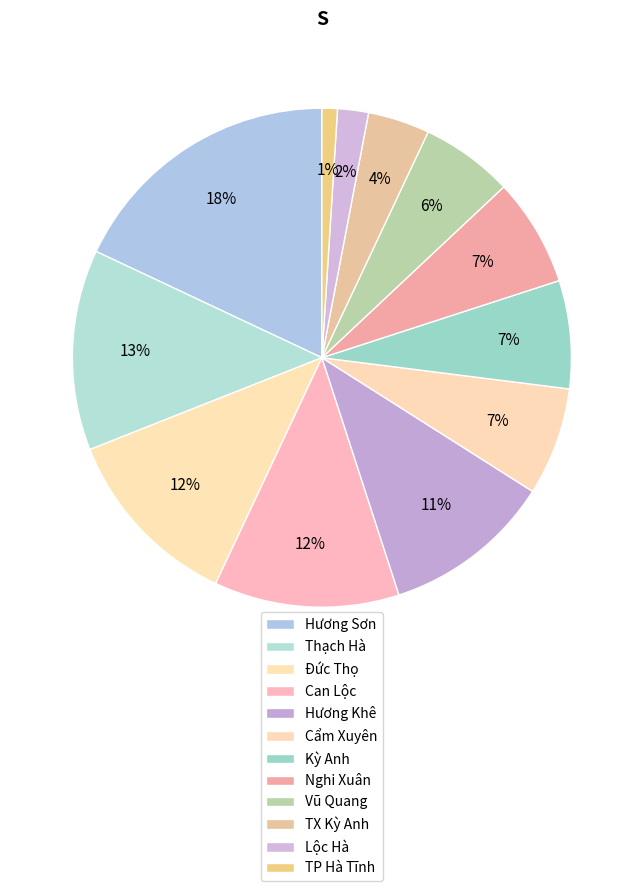

How many slices are in this pie chart?

12